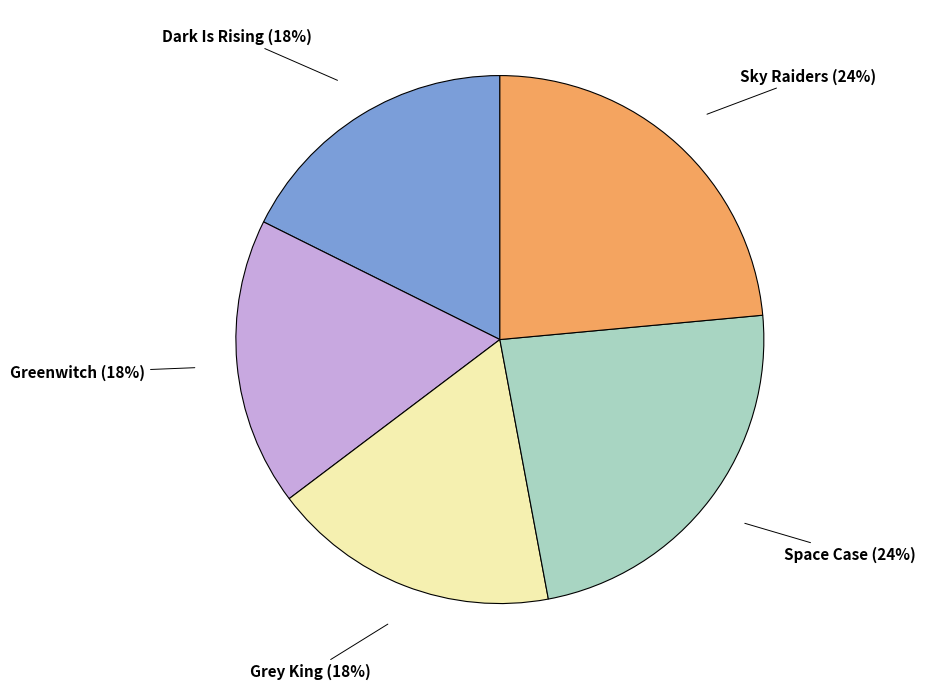

What percentage is the Space Case slice, to the nearest percent?

24%